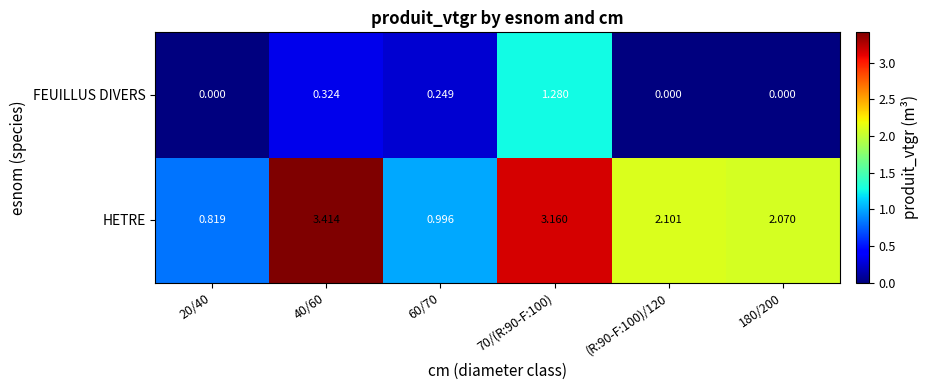

List the series in order of their peak value, lowest first.

FEUILLUS DIVERS, HETRE